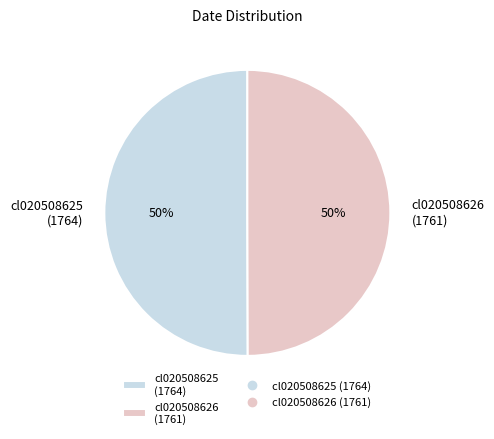

To the nearest percent, what portion does cl020508626 (1761) represent?

50%